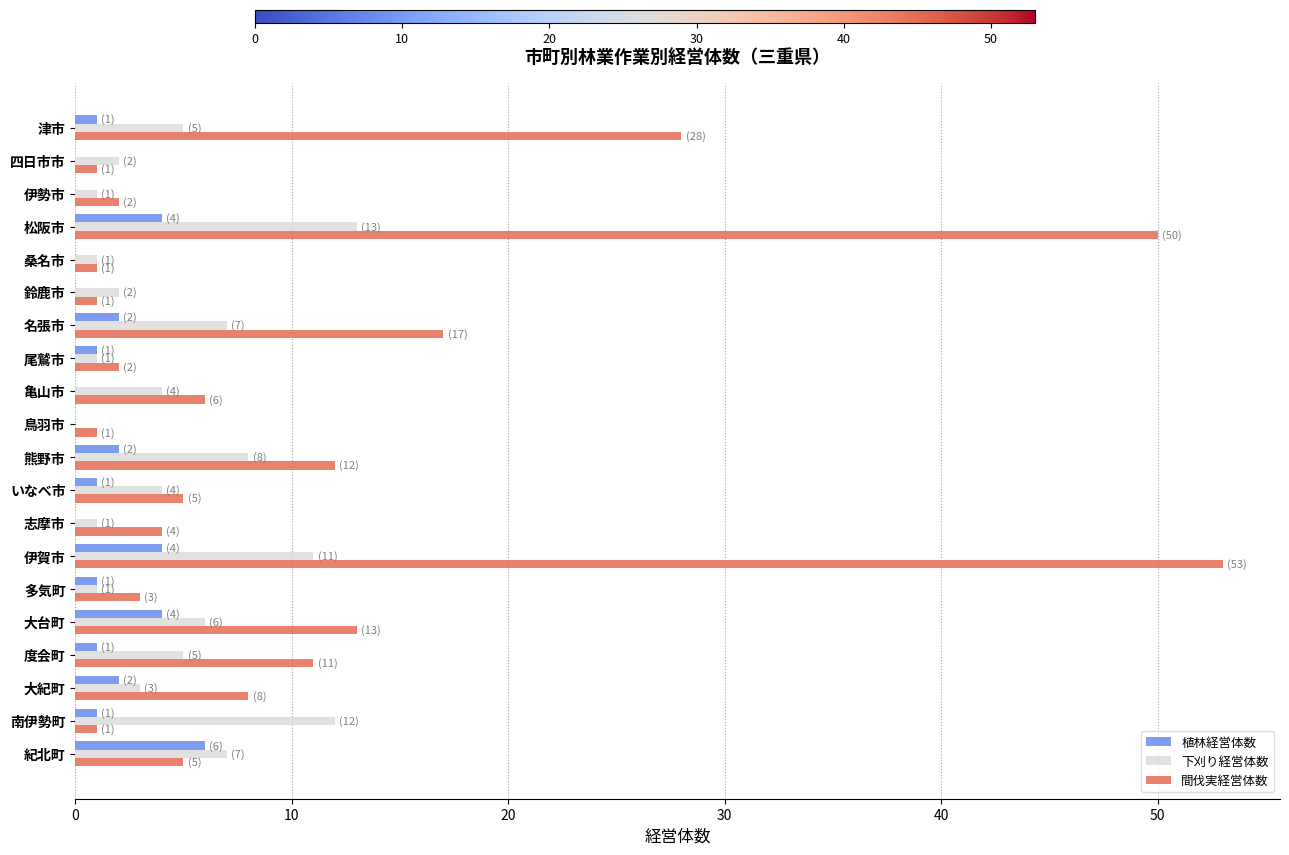

Which category has the highest value in the 植林経営体数 series?

紀北町